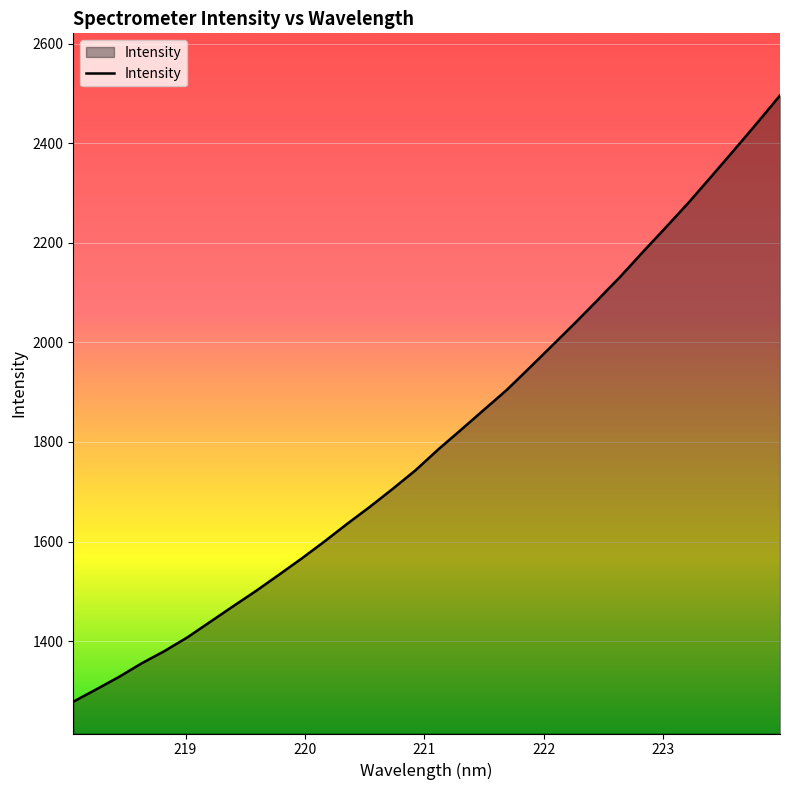

What is the smallest value displayed?

1278.3